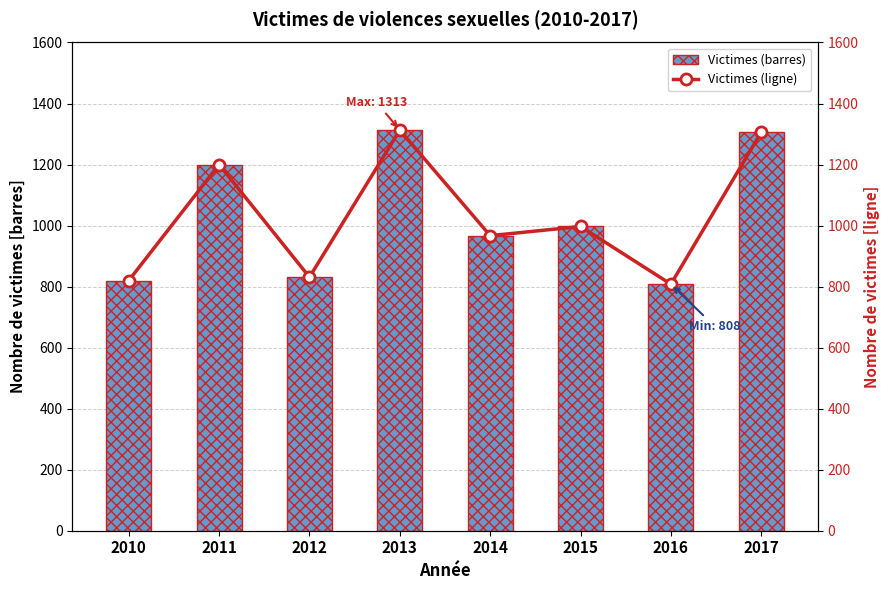

Are the bars grouped side by side (vs. stacked)?

No